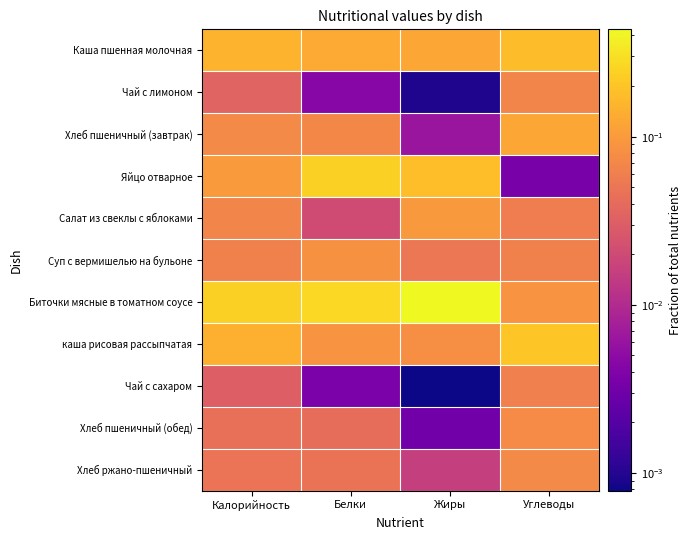

What is the spread (max minus min) of values at Калорийность?

0.2